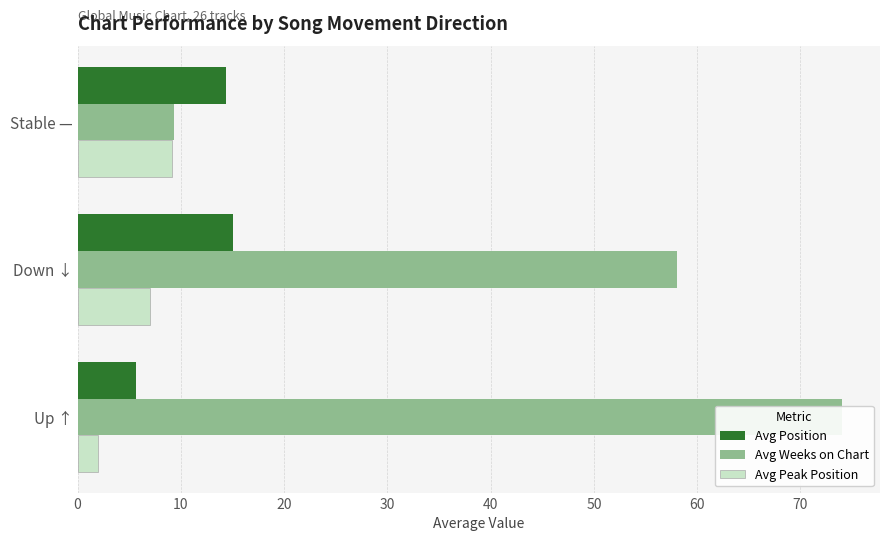

What is the value of the Avg Position bar at the 2nd from the left?

15.0